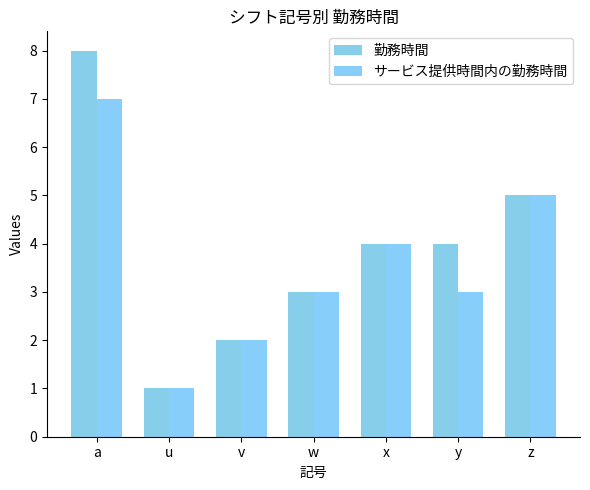

What position from the left is x?

5